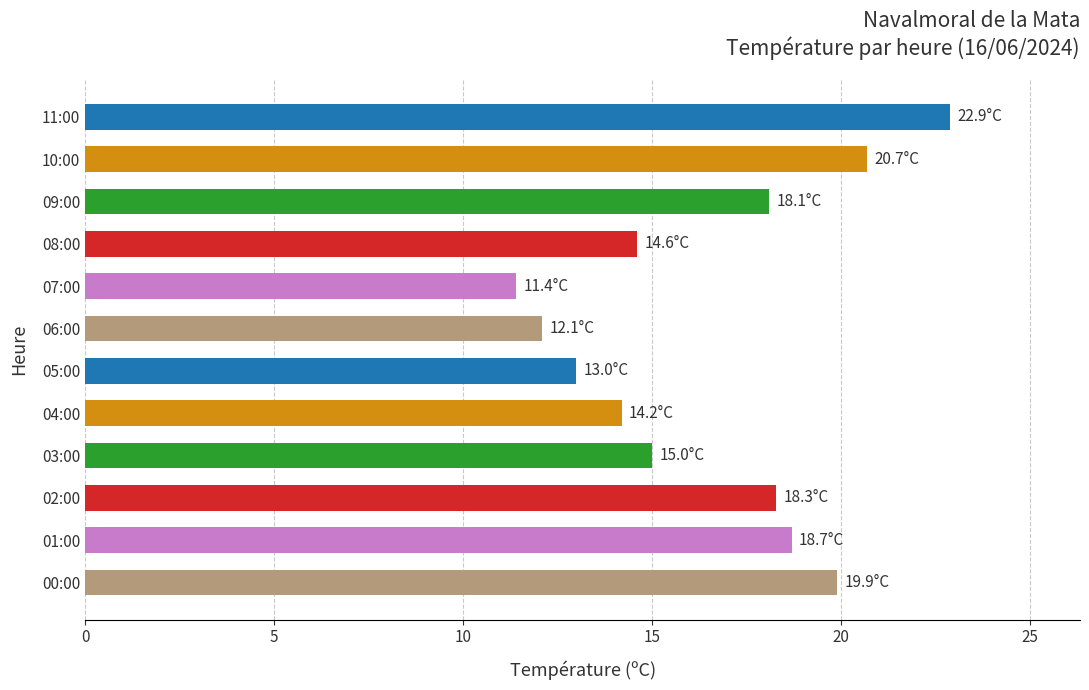

What is the change in value from 04:00 to 03:00?

+0.8